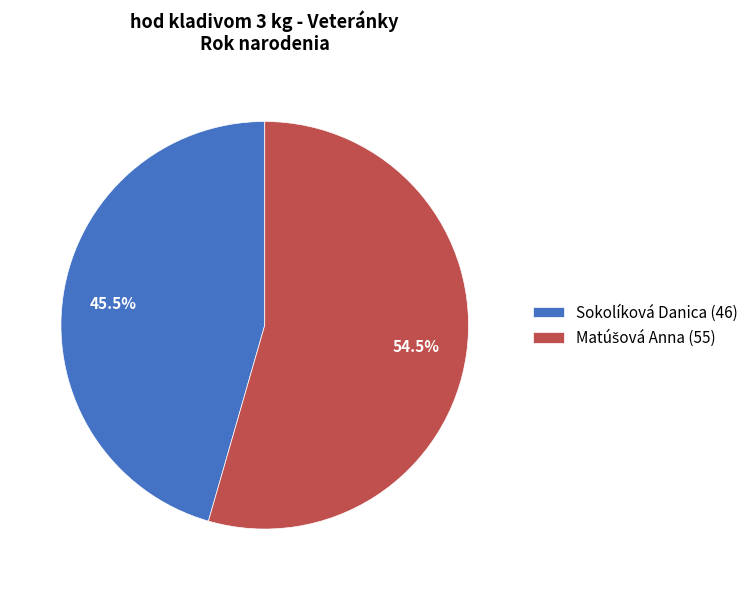

To the nearest percent, what is the average slice percentage?

50%